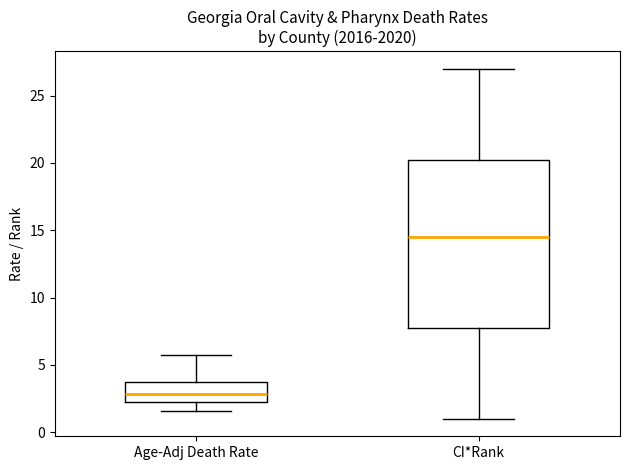

Reading left to right, read every box against the y-axis: the position of its median line, the range the box covers, and the ends of its whiskers. The values are not printed on the chart, so give them approximately, as read against the axis.

Age-Adj Death Rate: median 3.0, box 2.5 to 3.5, whiskers 1.5 to 5.5
CI*Rank: median 14.5, box 8.0 to 20.5, whiskers 1.0 to 27.0